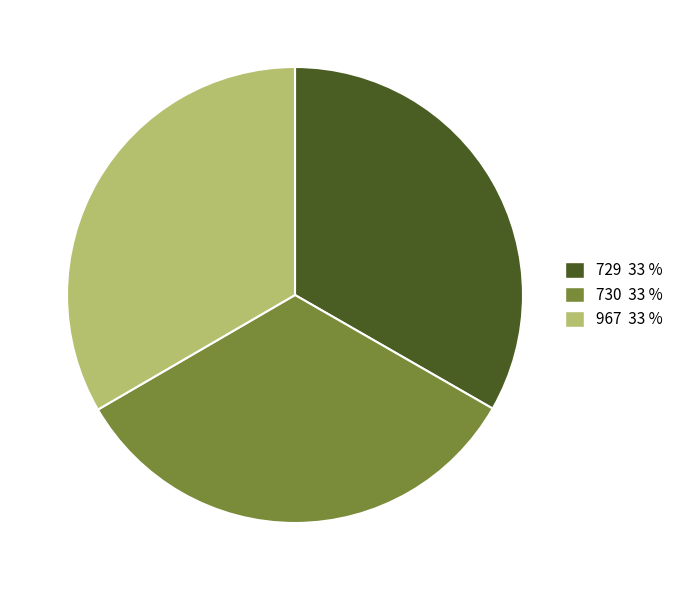

Do 729 and 730 together represent more than half of the pie?

Yes